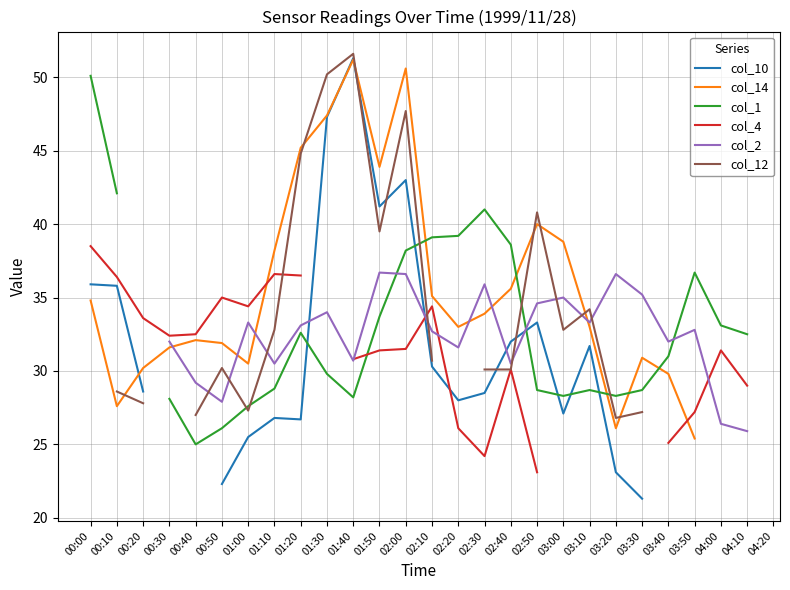

What is the label of the 17th point from the left?

02:40